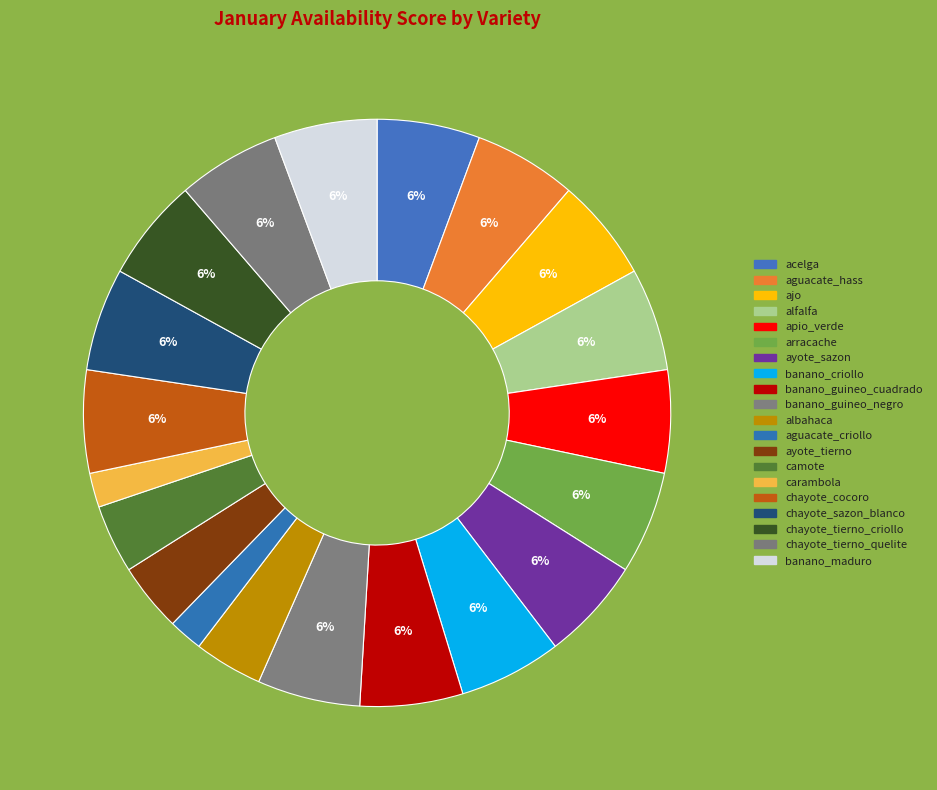

Is it true that chayote_cocoro is 6% of the pie?

True